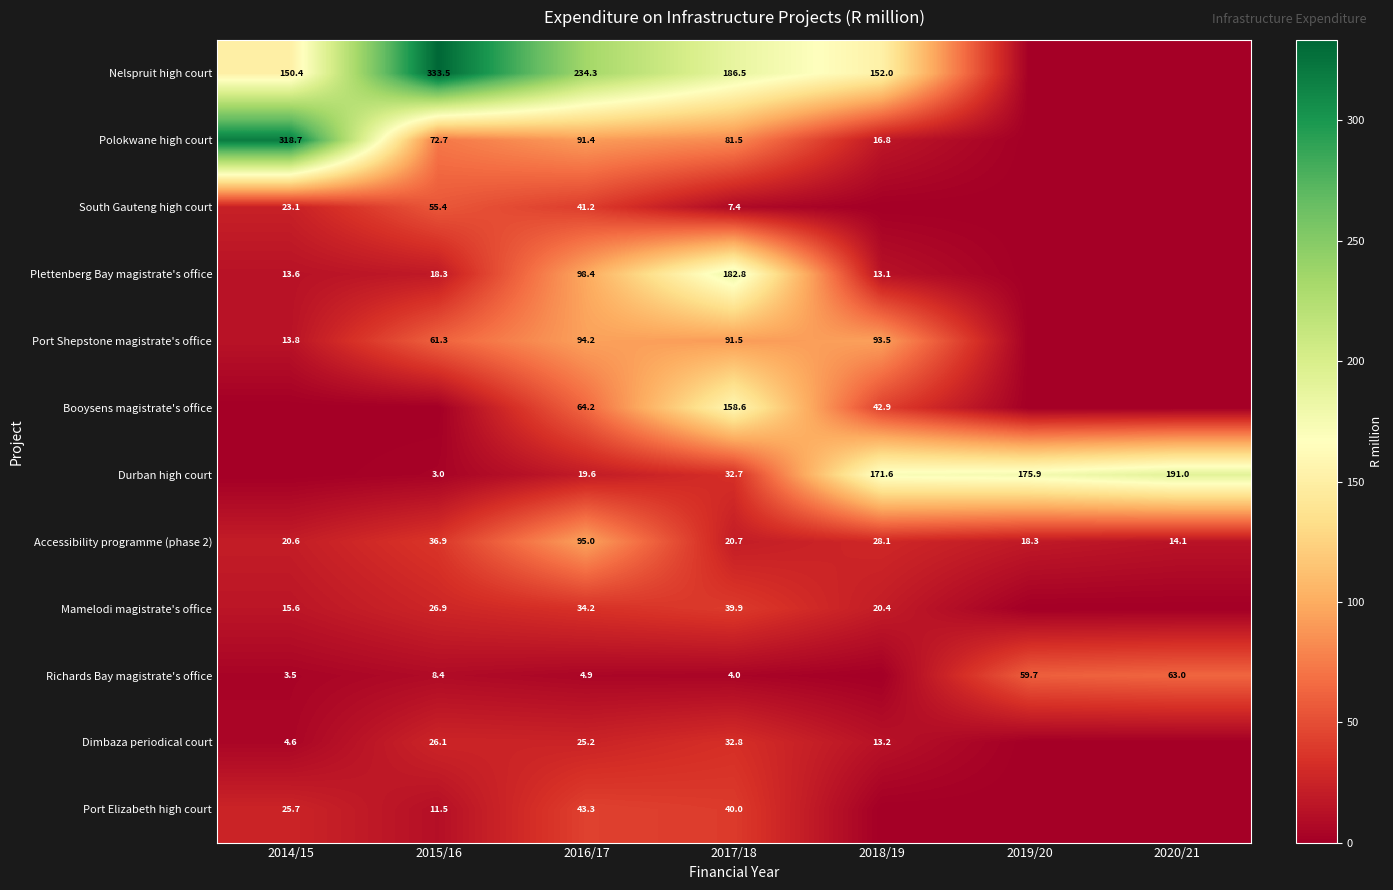

What is the difference between the Richards Bay magistrate's office values at 2015/16 and 2016/17?

3.5